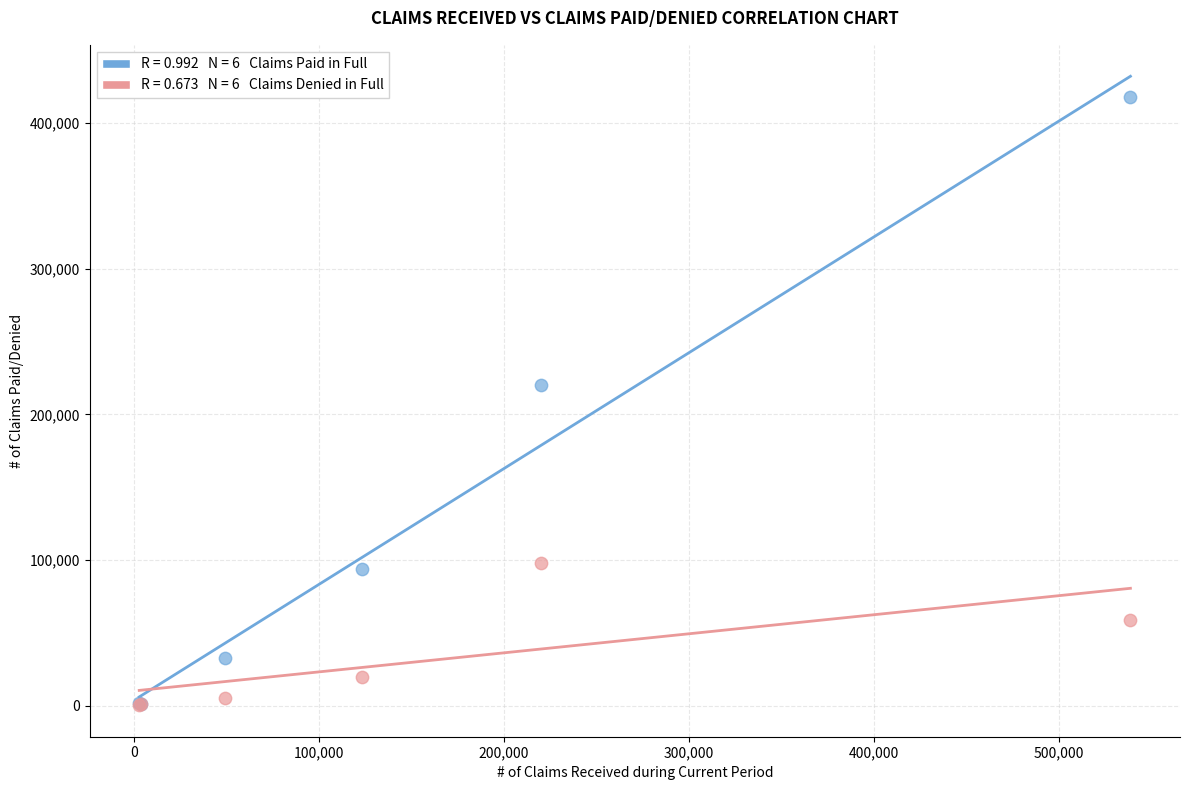

Across all series, what Y value is closest to 209127?

220002